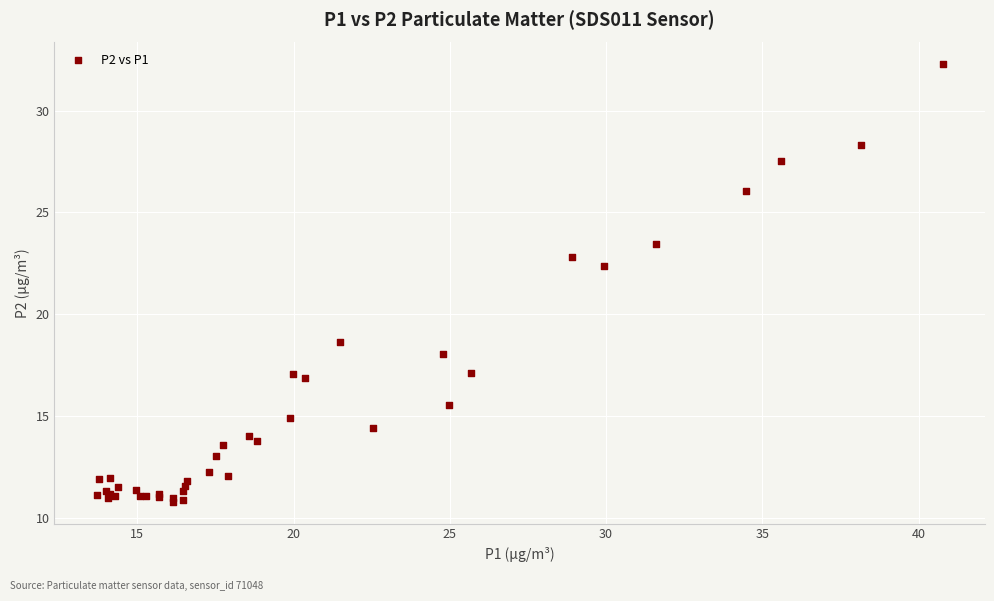

What Y value in the scatter plot is closest to 21?

22.4